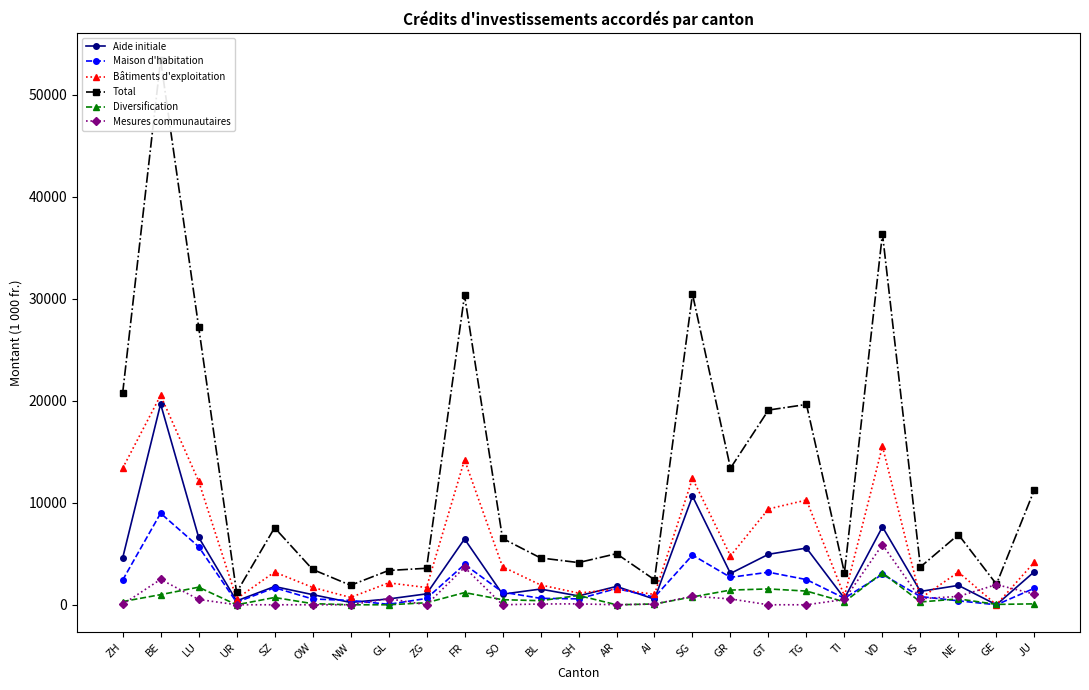

How many data points in Total are less than 6507?

12